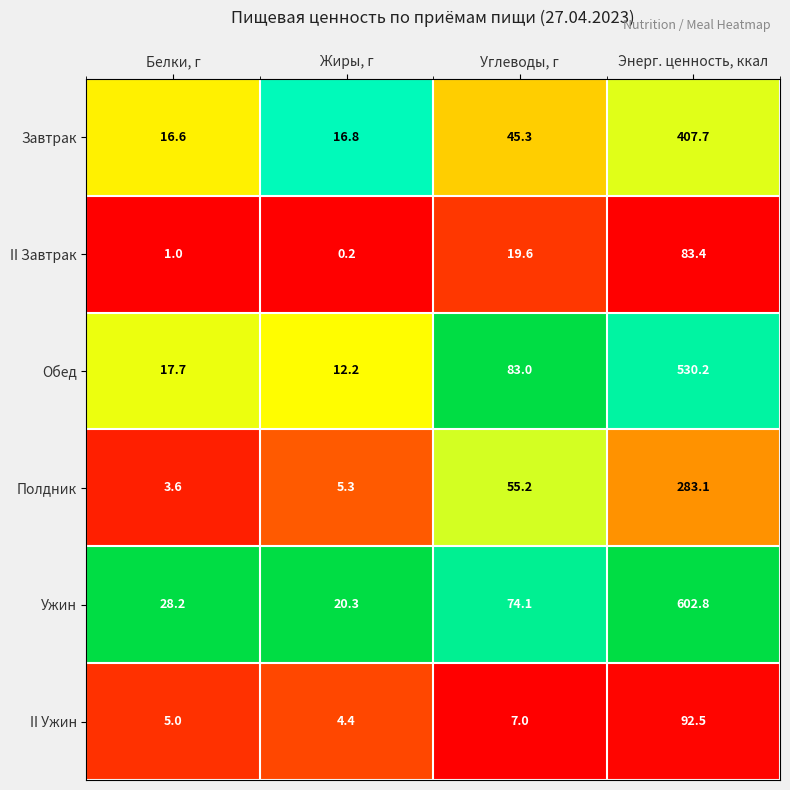

Is the value of Обед at Белки, г greater than the value of II Завтрак at Энерг. ценность, ккал?

No